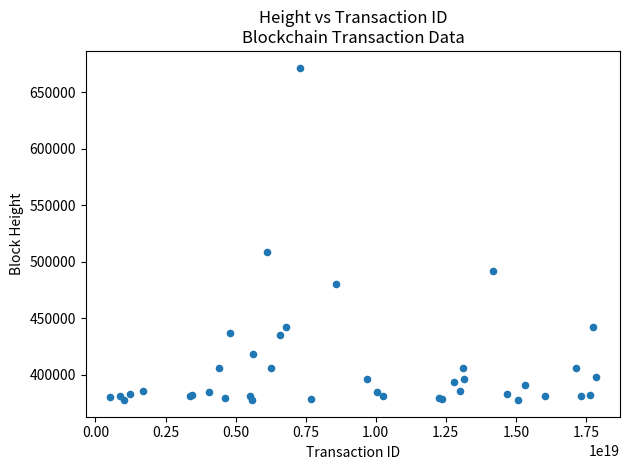

What Y value in the scatter plot is closest to 524679?

508159